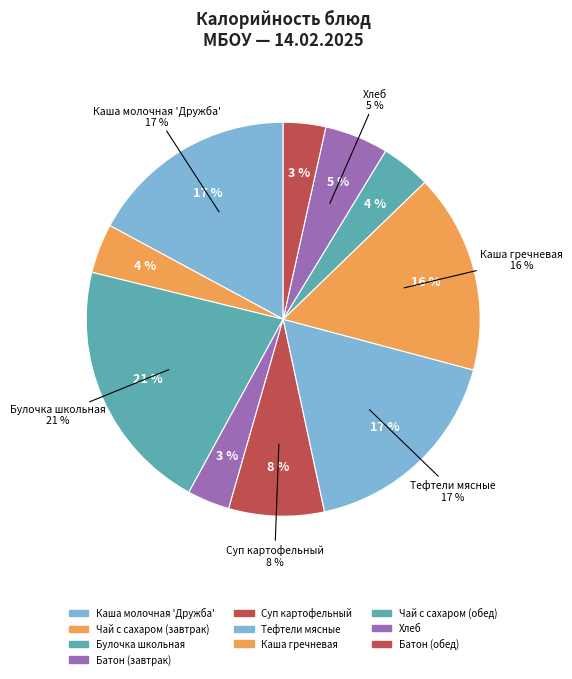

How many segments does this pie chart have?

10